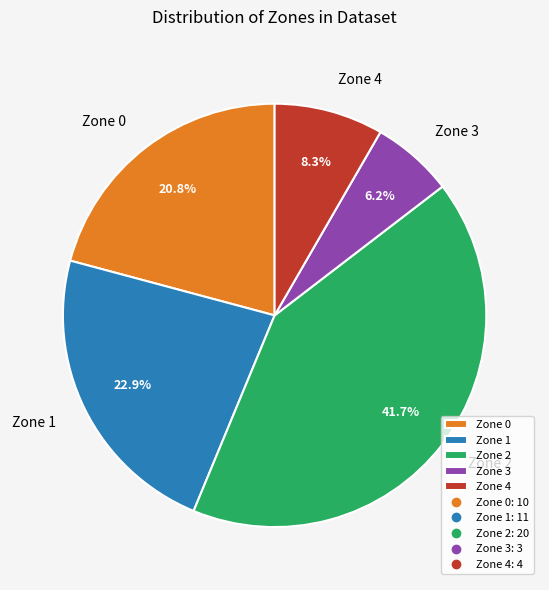

Does Zone 3 represent more than half of the total?

No